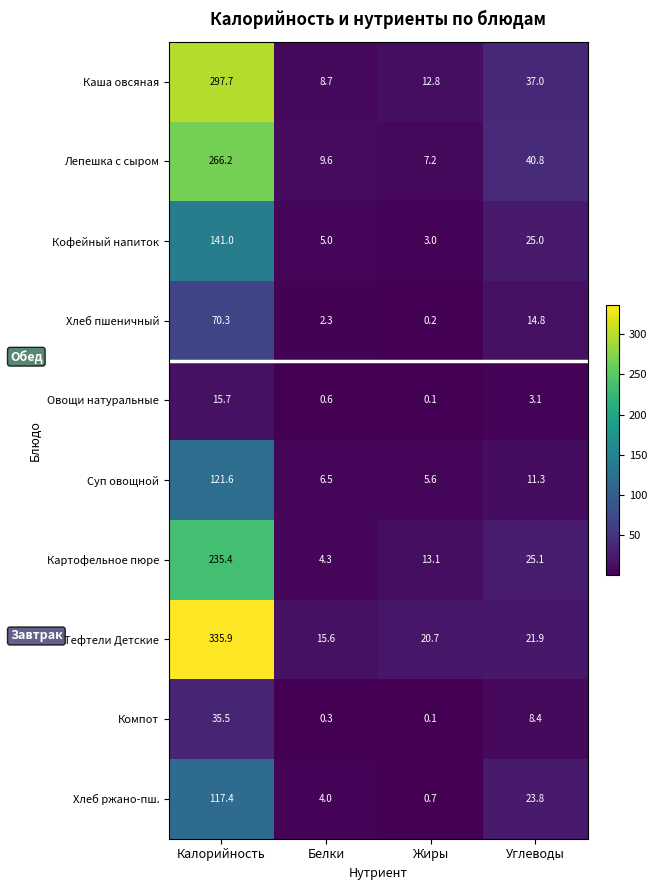

Which series has the largest total across all categories?

Тефтели Детские